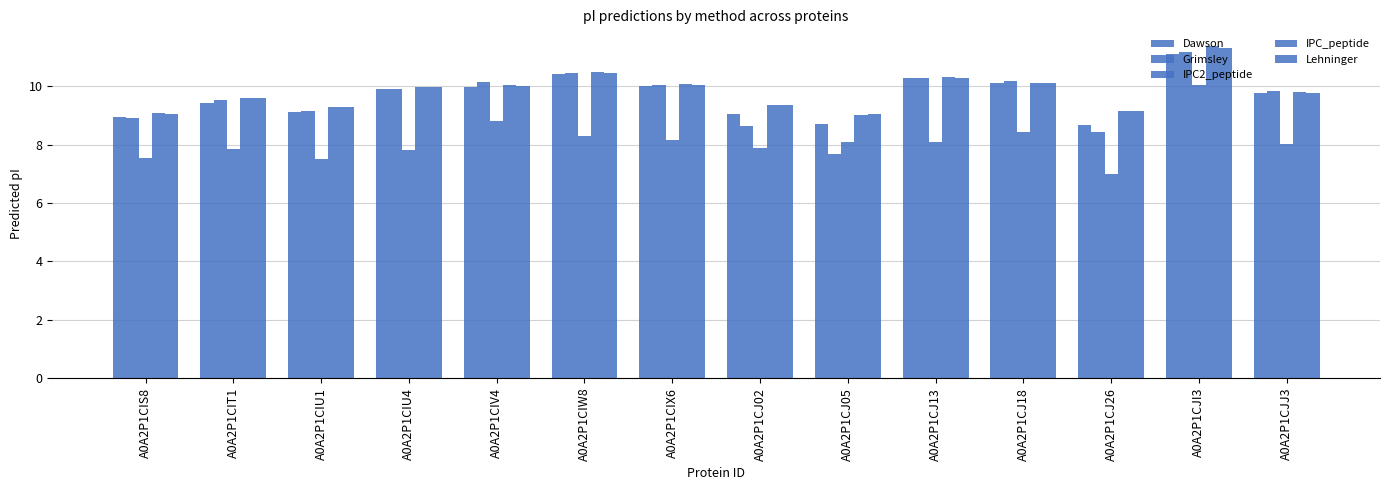

List the labels in order of Grimsley value, smallest first.

A0A2P1CJ05, A0A2P1CJ26, A0A2P1CJ02, A0A2P1CIS8, A0A2P1CIU1, A0A2P1CIT1, A0A2P1CJJ3, A0A2P1CIU4, A0A2P1CIX6, A0A2P1CIV4, A0A2P1CJ18, A0A2P1CJ13, A0A2P1CIW8, A0A2P1CJI3